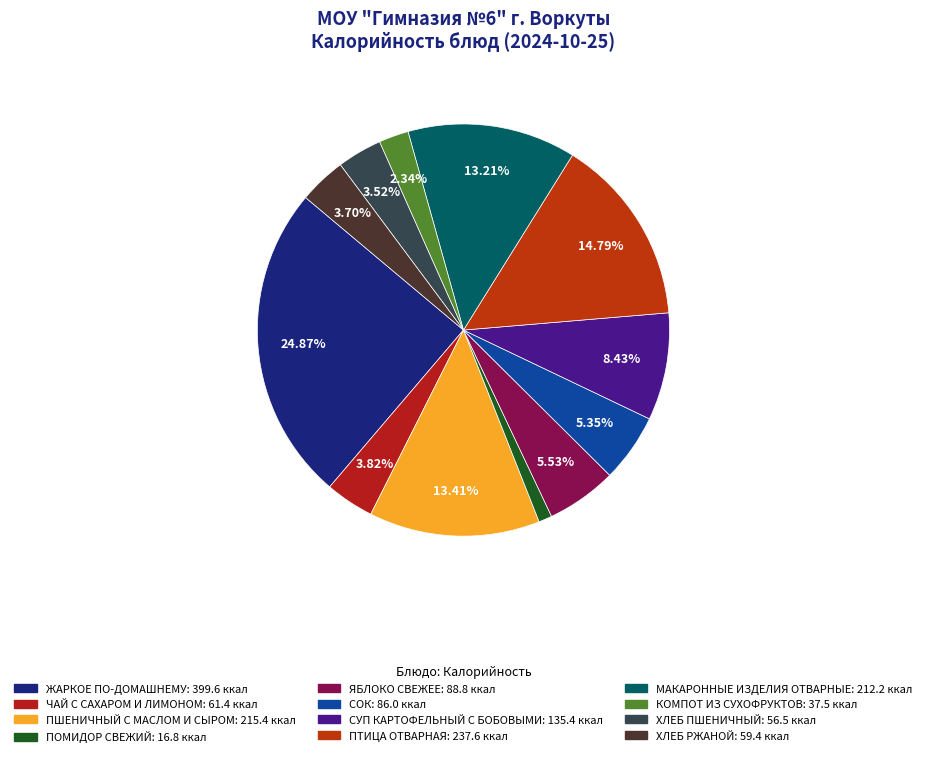

Is it true that КОМПОТ ИЗ СУХОФРУКТОВ is 2% of the pie?

True